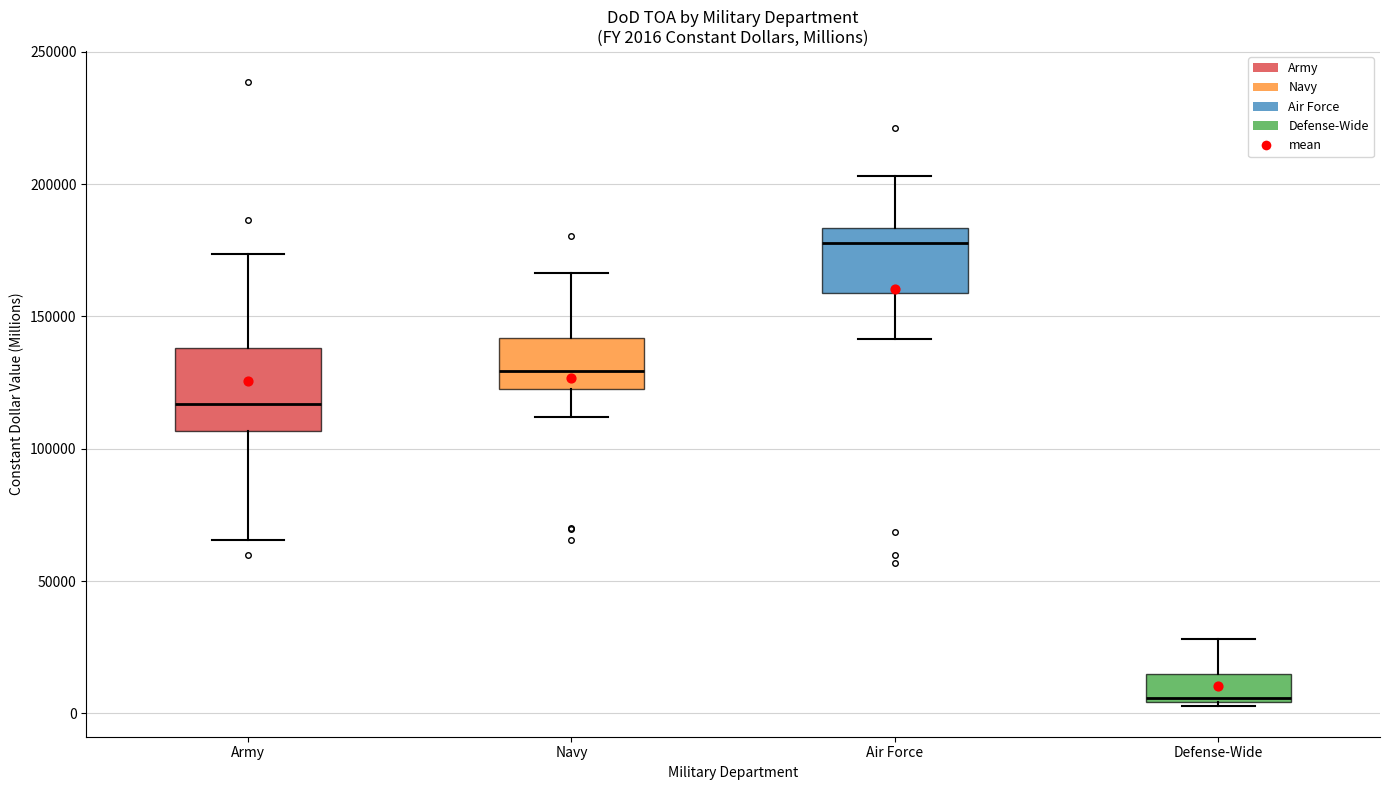

Comparing the boxes themselves (not the whiskers), which one is the tallest?

Army